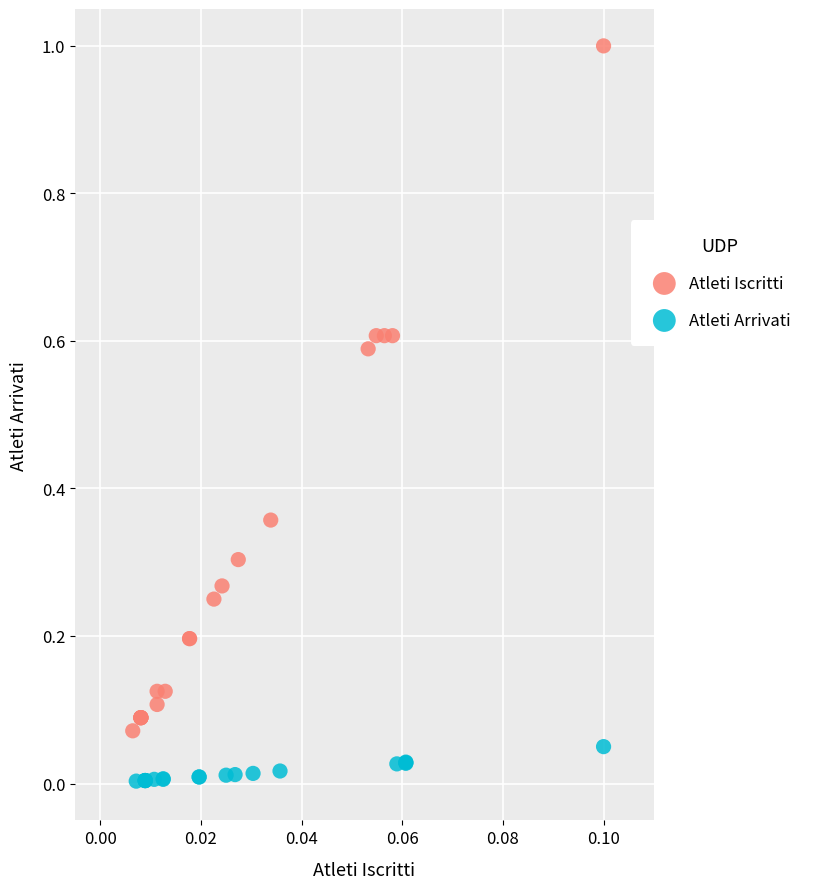

Which series contains the lowest Y value?

Atleti Arrivati